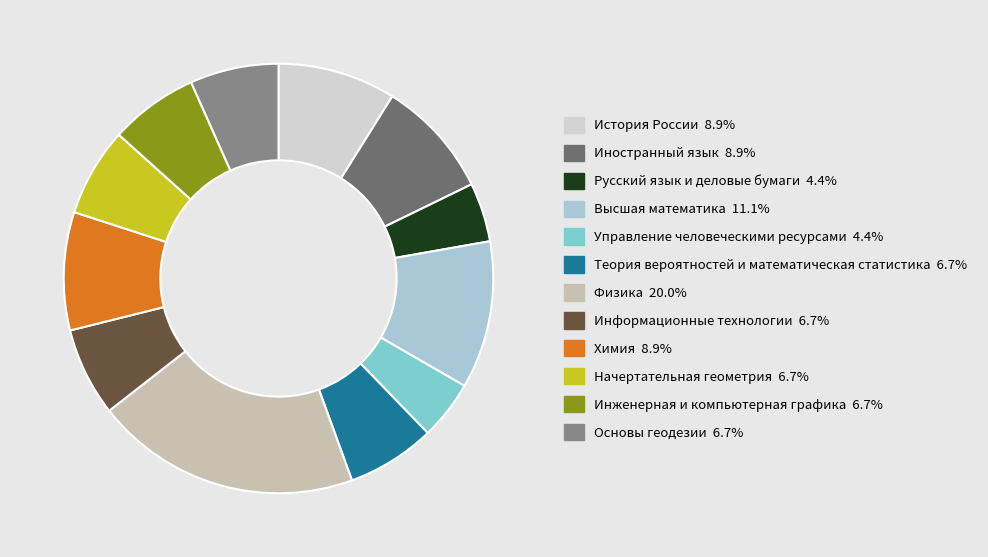

How many segments does this pie chart have?

12